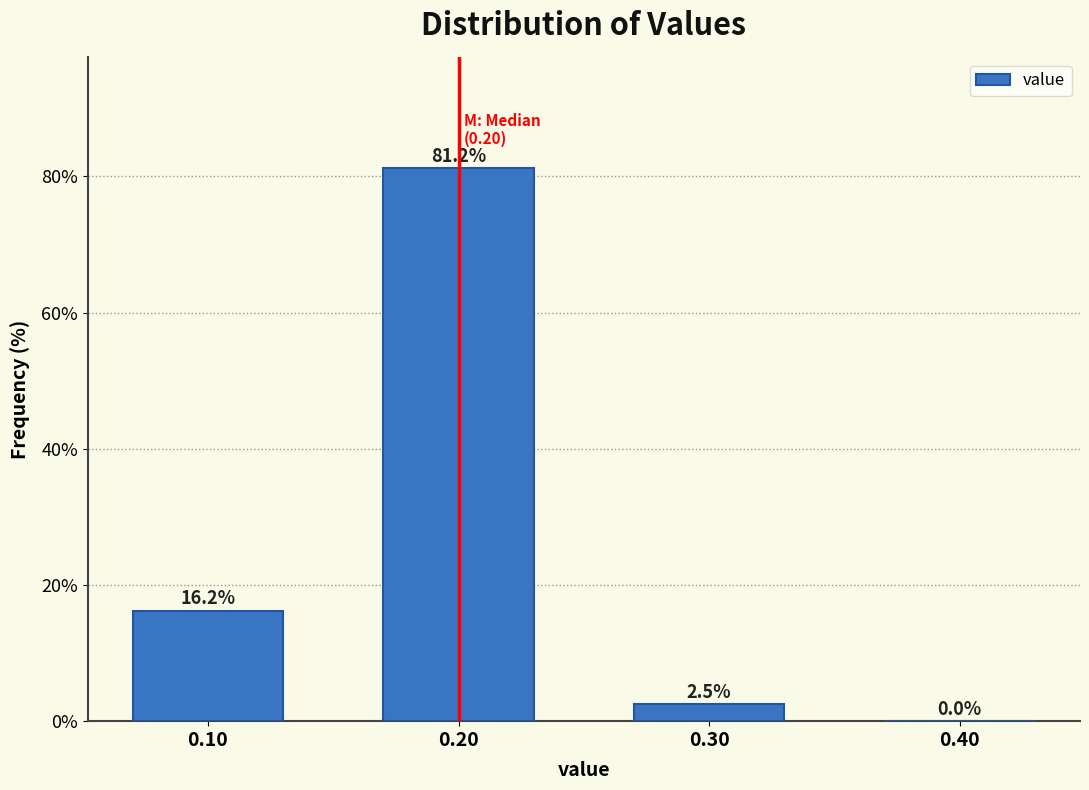

What is the height of the bar covering 0.15 to 0.25 on the x-axis?

81.2